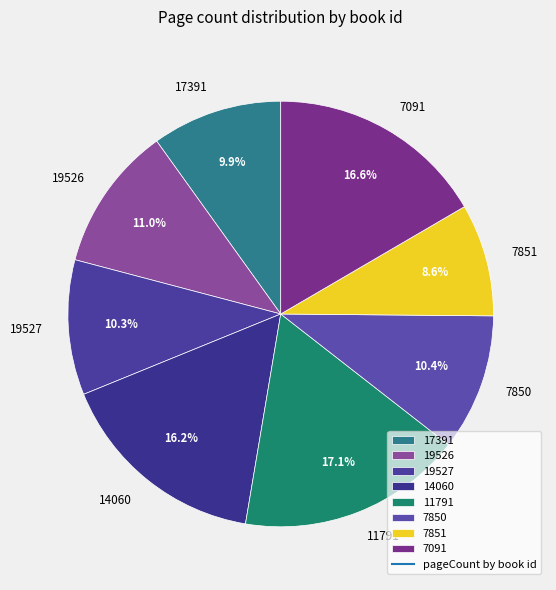

Which category has the biggest portion of the pie?

11791